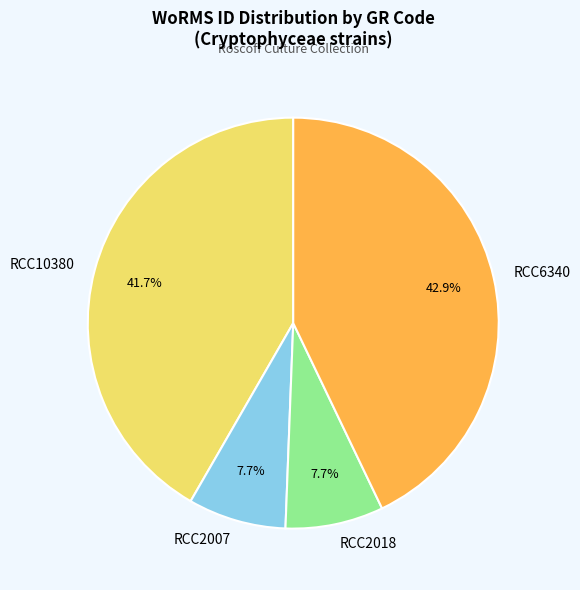

How many slices are in this pie chart?

4